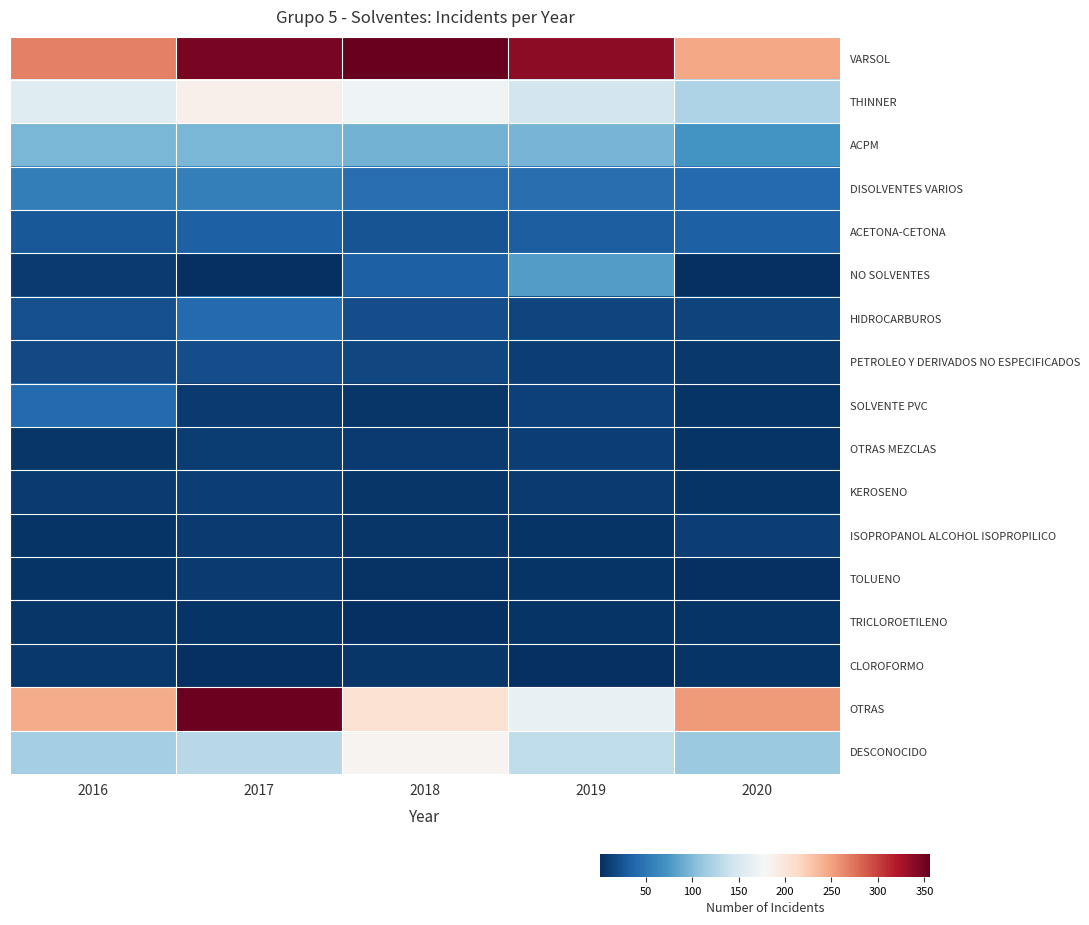

What is the spread (max minus min) of values at 2019?

335